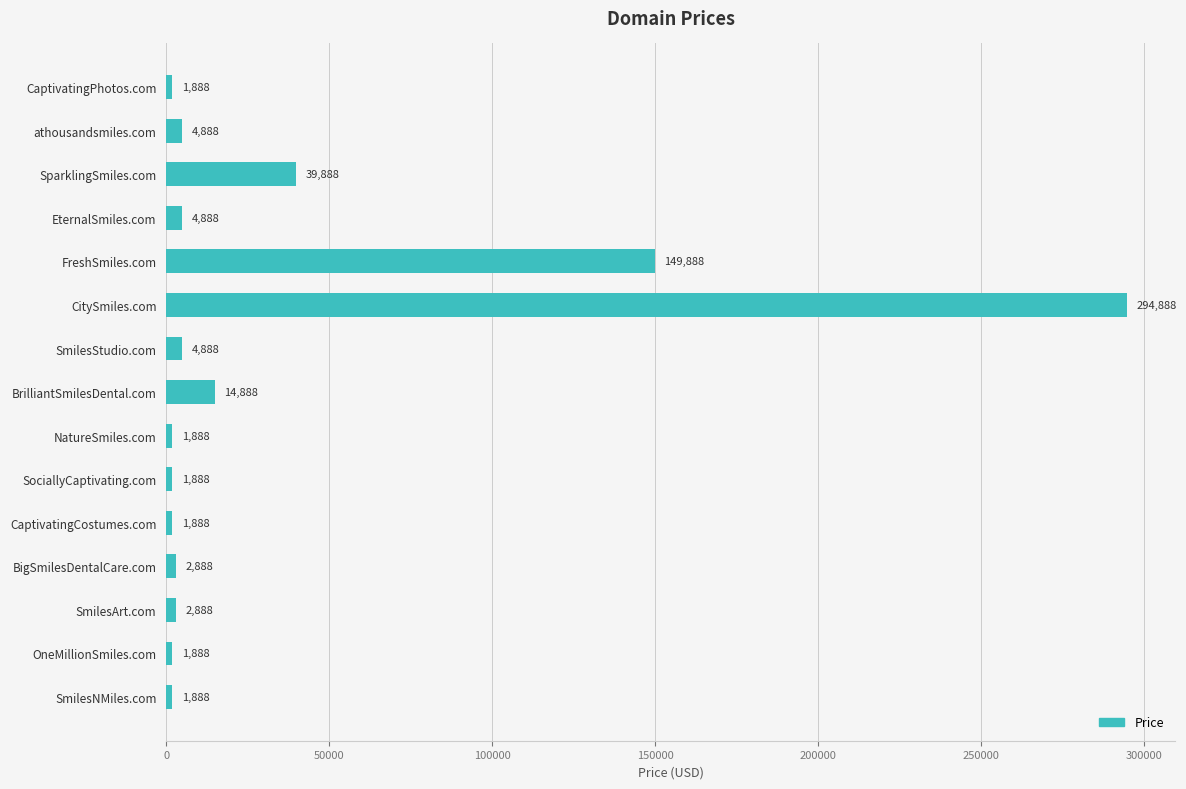

What is the greatest value displayed?

294888